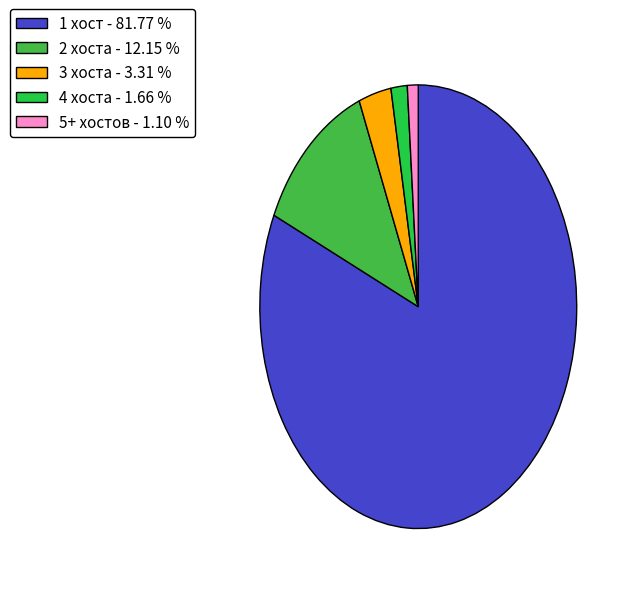

How many slices are in this pie chart?

5